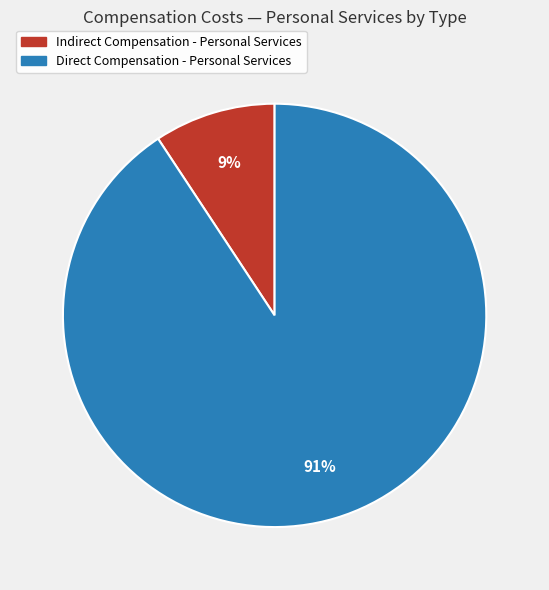

Which category has the smallest portion of the pie?

Indirect Compensation - Personal Services